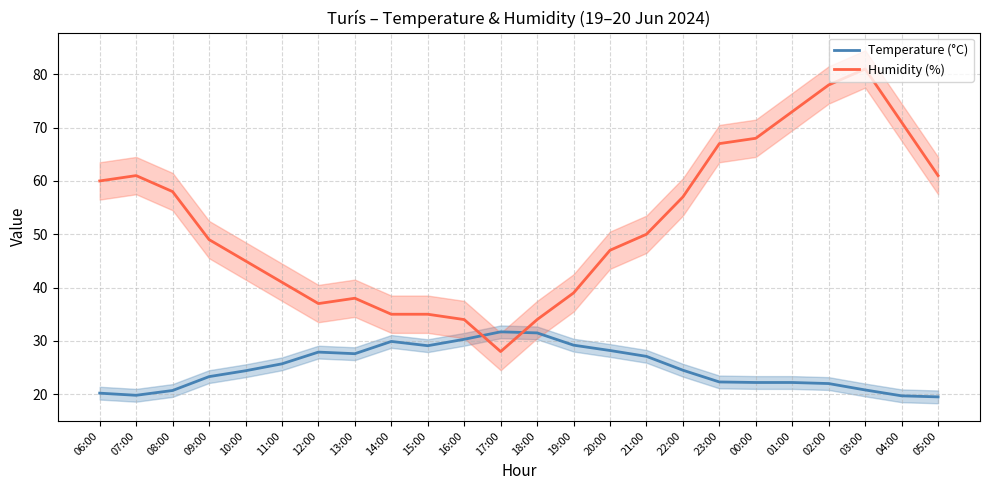

At which label does Humidity (%) reach its peak?

03:00